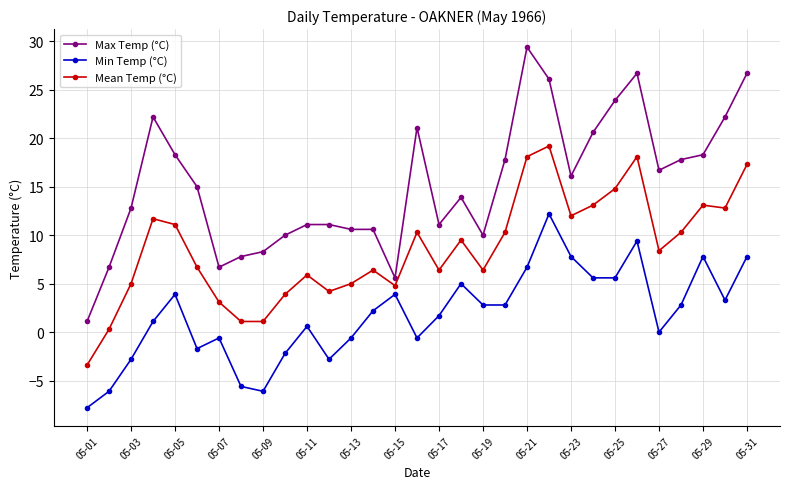

True or false: Min Temp (°C) and Max Temp (°C) intersect in this chart.

False